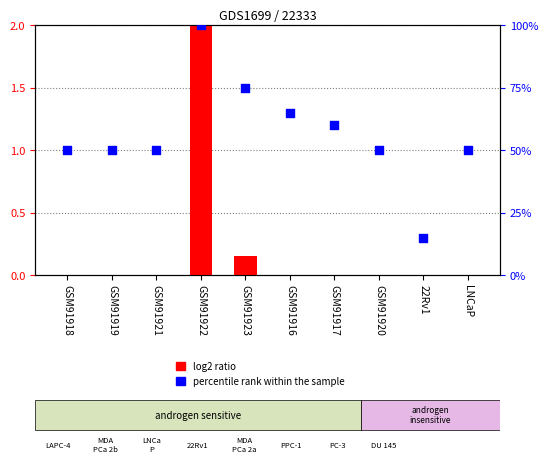

Which series has the largest total across all categories?

percentile rank within the sample